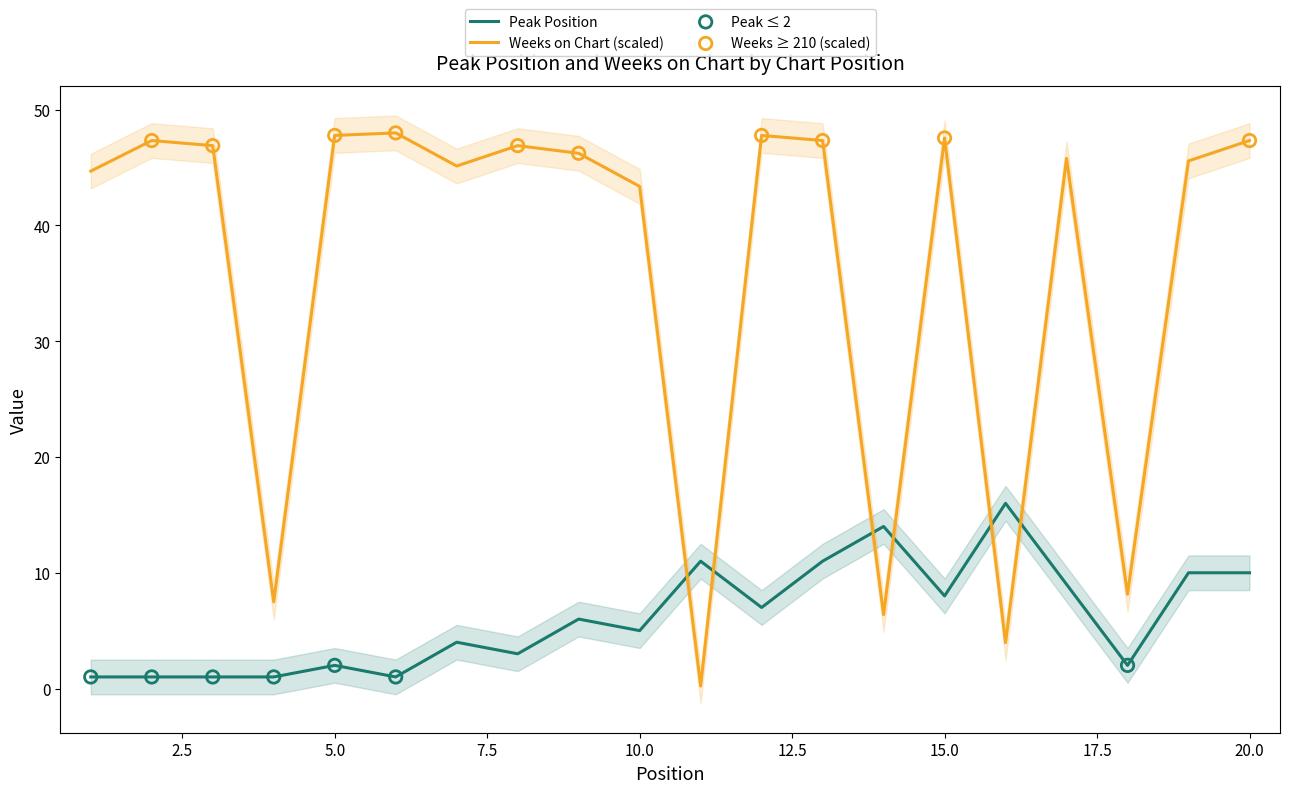

At which category is the sum across all series the highest?

13